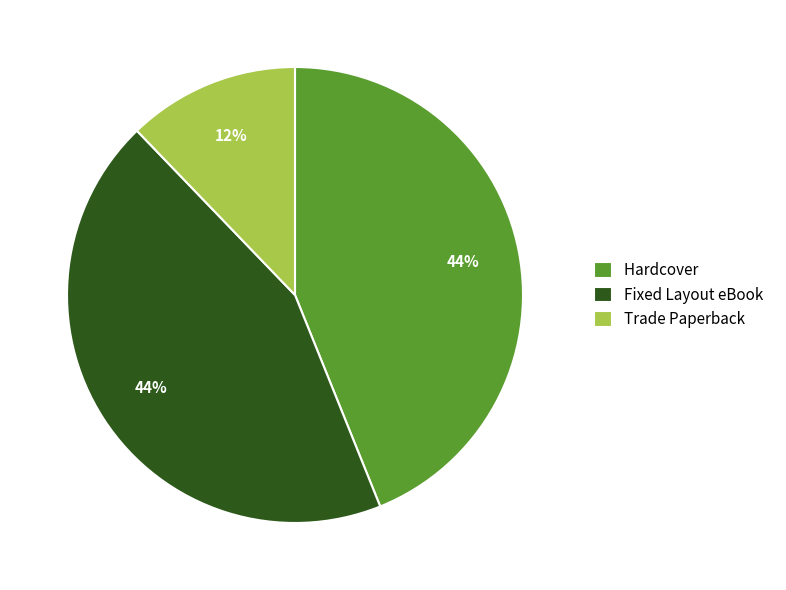

Is there any slice that represents more than half of the pie?

No